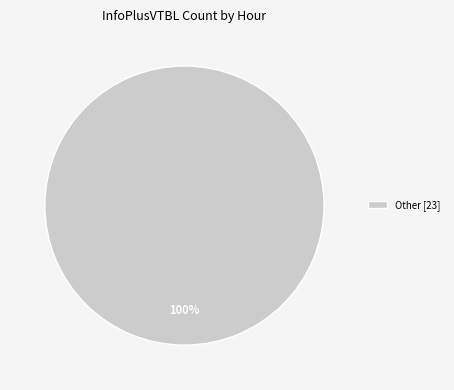

Rank the categories by value from highest to lowest.

Other [23]